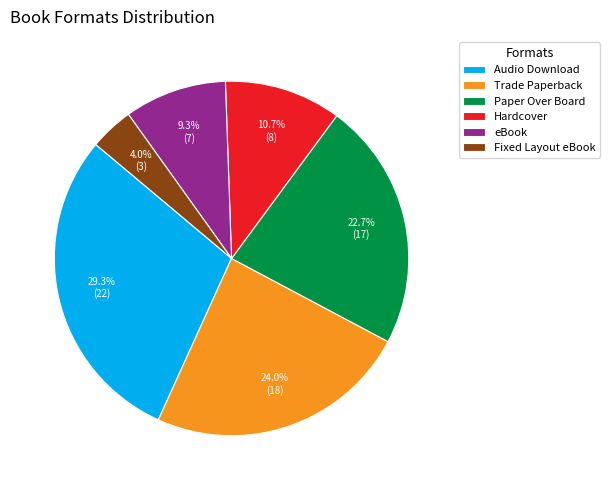

How many slices are in this pie chart?

6